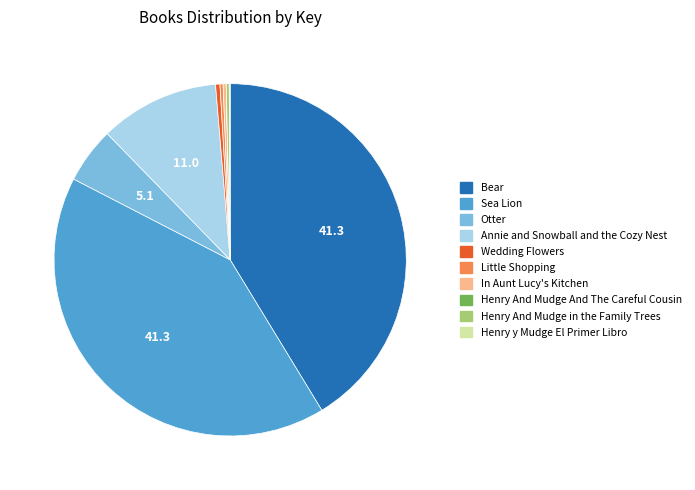

The Wedding Flowers slice represents 0% of the pie. True or false?

True